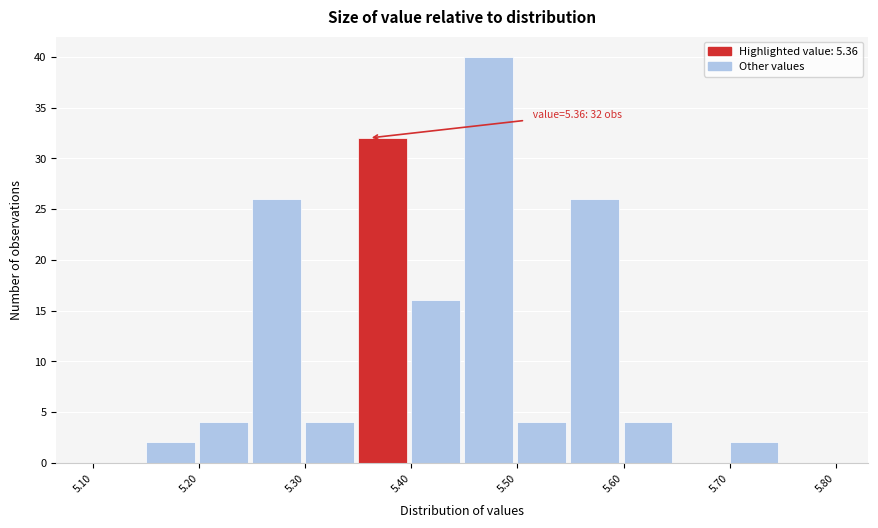

Which range on the x-axis has the tallest bar?

5.45 to 5.50